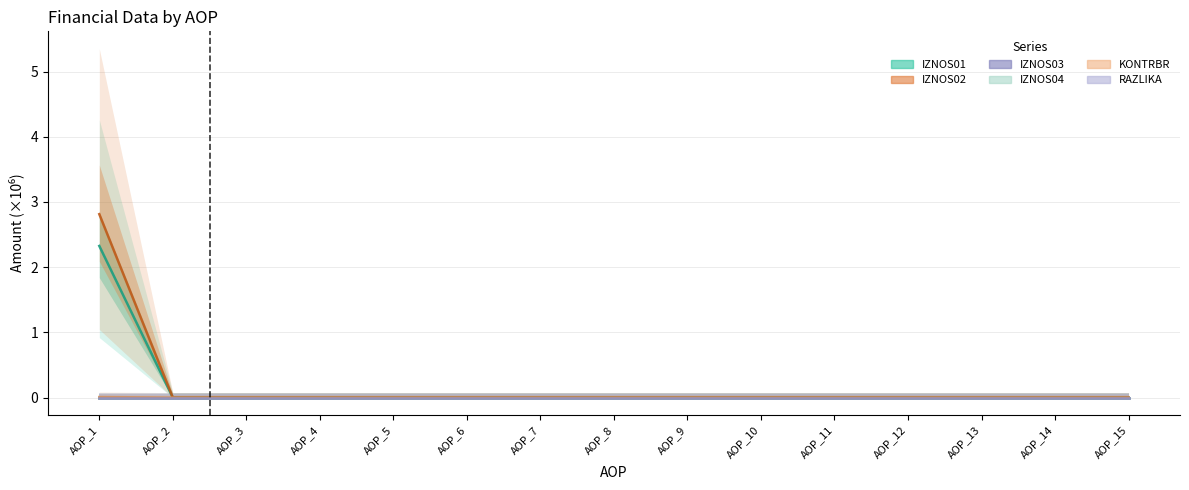

How many data points in IZNOS01 are above 0?

1